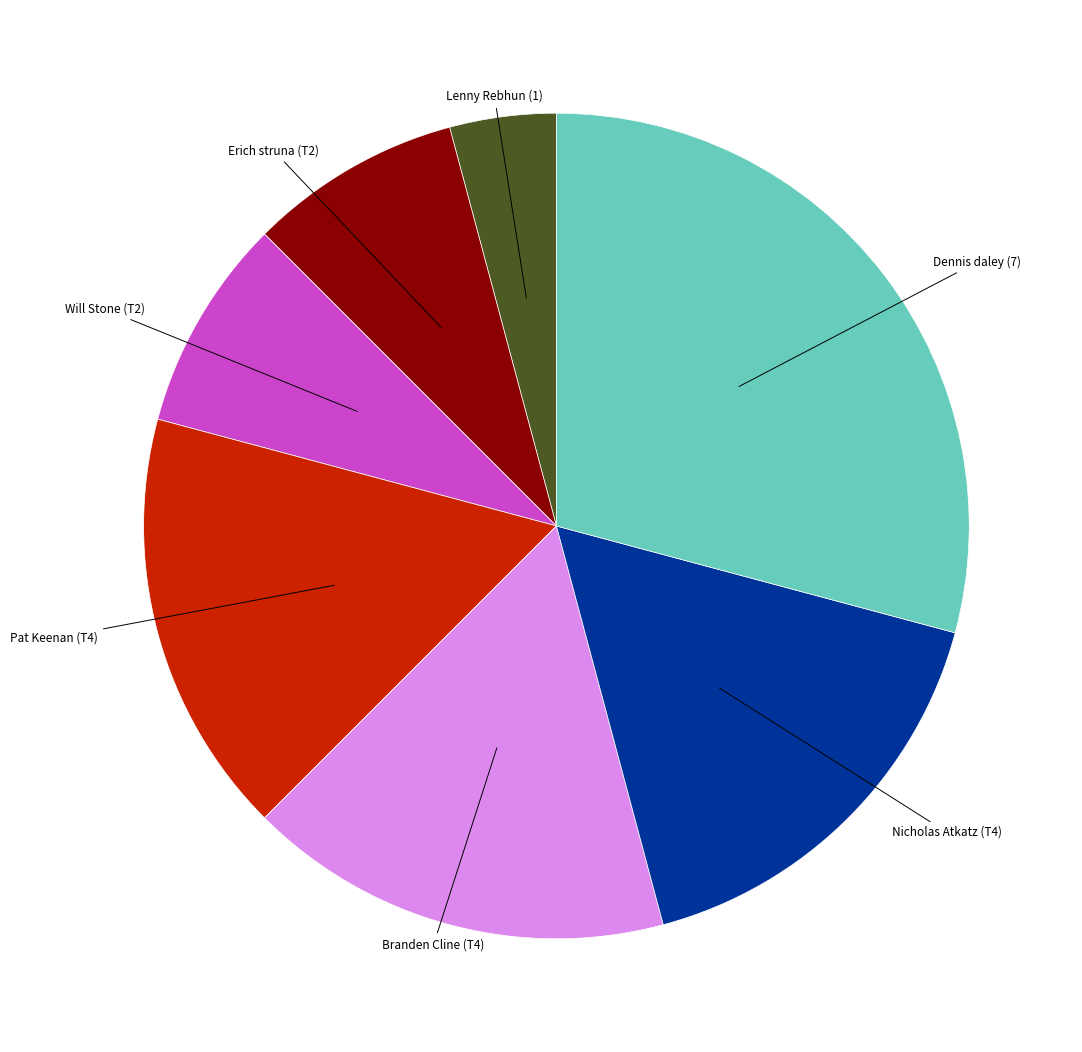

Is there a majority slice in this chart?

No